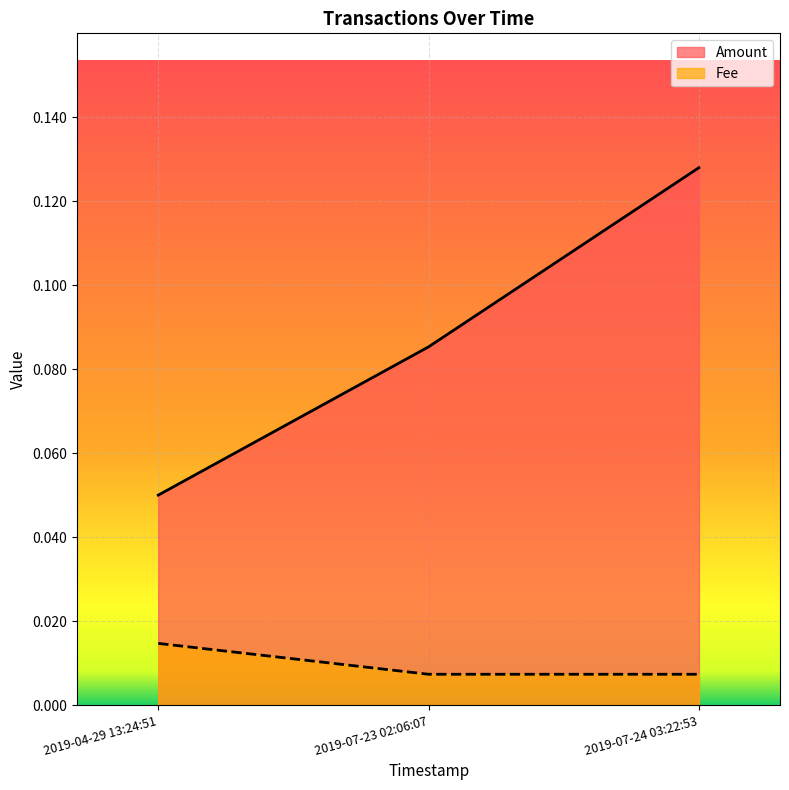

Which series has the largest range (max minus min)?

Amount